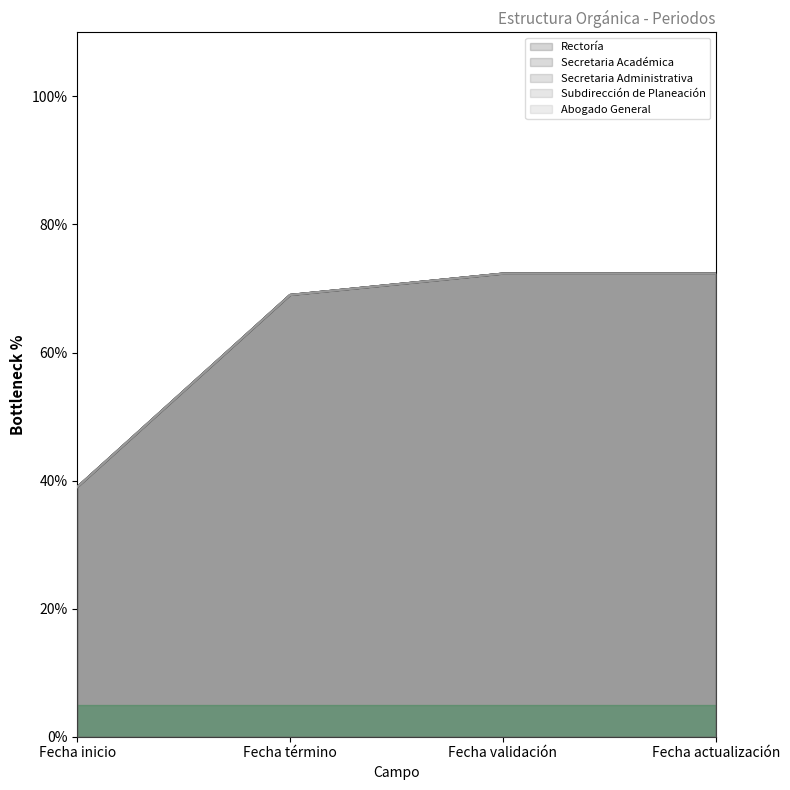

What is the sum of all Subdirección de Planeación values?

252.7